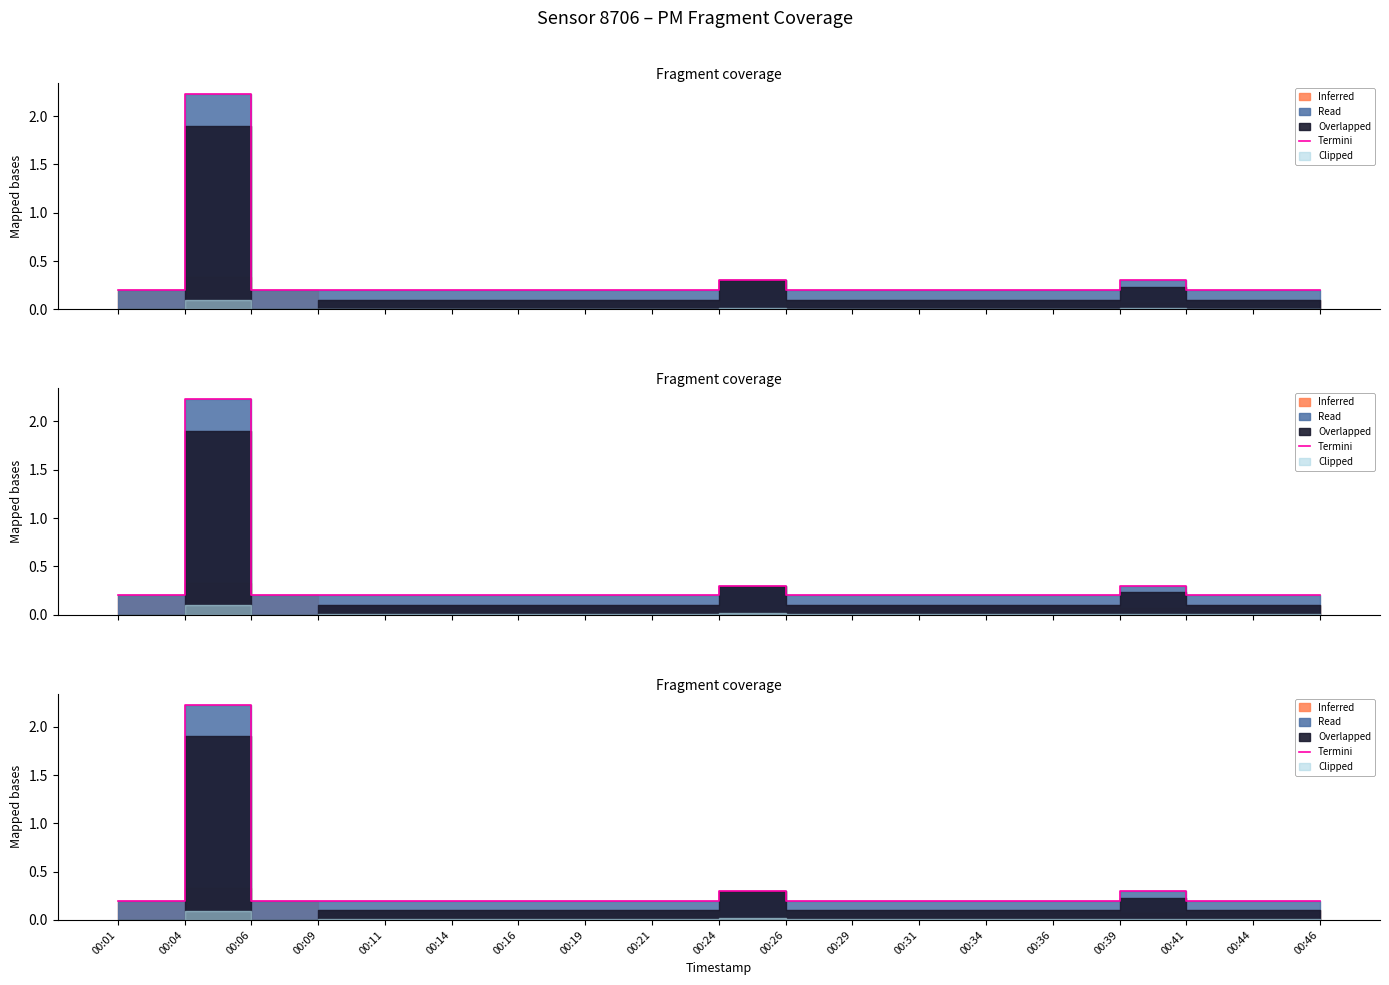

At which label is the value closest to 1?

00:24